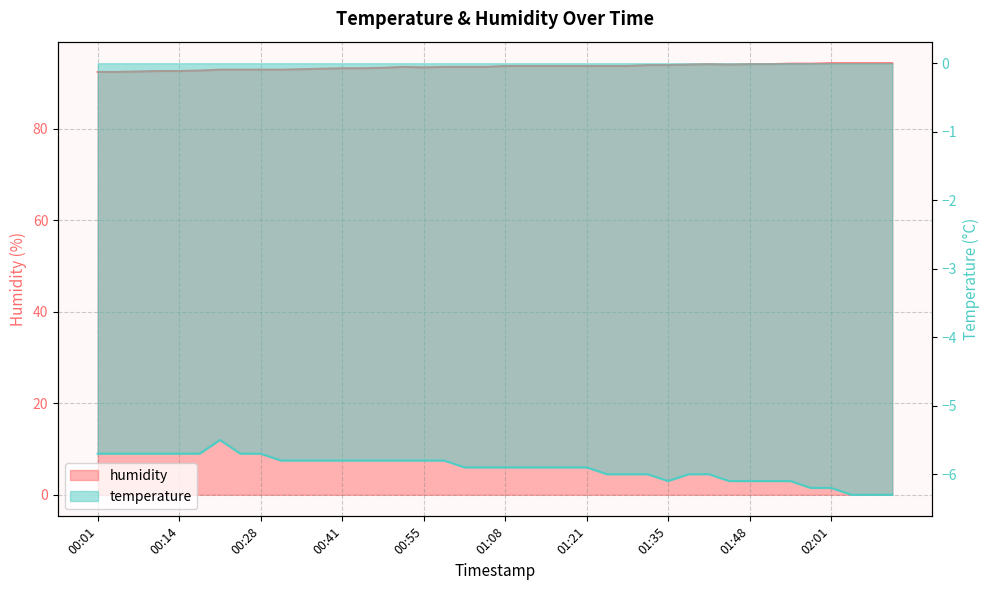

What is the total value across all series at 01:31?

87.9